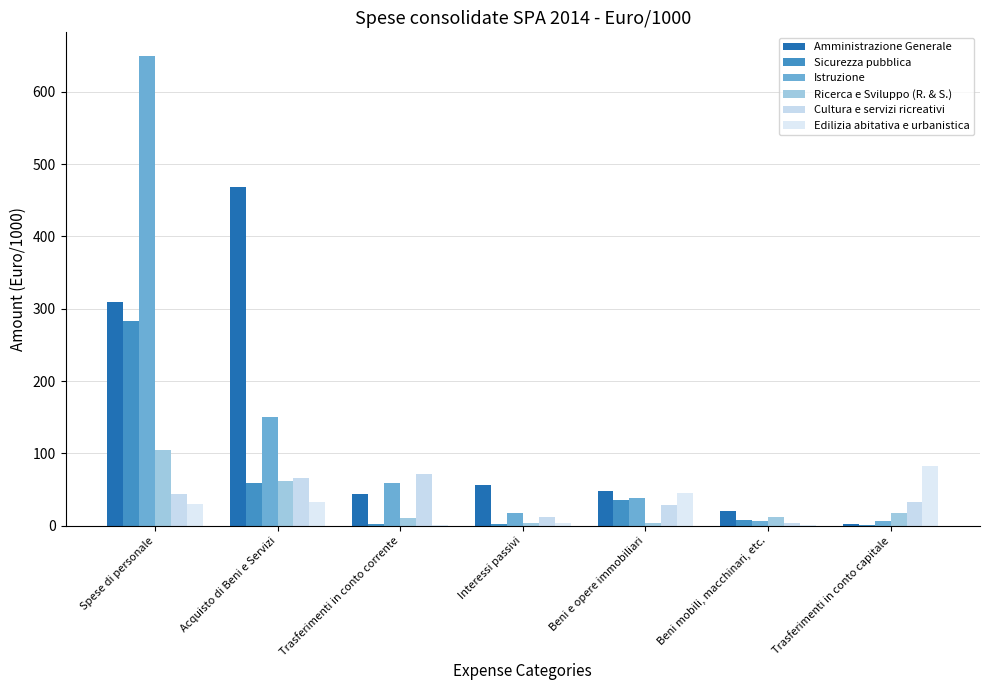

Reading right to left, extract all data points from this chart.

Amministrazione Generale: Trasferimenti in conto capitale=2.6	Beni mobili, macchinari, etc.=20.4	Beni e opere immobiliari=47.6	Interessi passivi=55.9	Trasferimenti in conto corrente=44.5	Acquisto di Beni e Servizi=468.3	Spese di personale=309.7
Sicurezza pubblica: Trasferimenti in conto capitale=1.4	Beni mobili, macchinari, etc.=7.6	Beni e opere immobiliari=35.8	Interessi passivi=2.8	Trasferimenti in conto corrente=1.9	Acquisto di Beni e Servizi=59.2	Spese di personale=283.0
Istruzione: Trasferimenti in conto capitale=7.0	Beni mobili, macchinari, etc.=6.3	Beni e opere immobiliari=38.4	Interessi passivi=17.0	Trasferimenti in conto corrente=59.0	Acquisto di Beni e Servizi=149.9	Spese di personale=649.8
Ricerca e Sviluppo (R. & S.): Trasferimenti in conto capitale=17.8	Beni mobili, macchinari, etc.=11.5	Beni e opere immobiliari=3.5	Interessi passivi=4.0	Trasferimenti in conto corrente=10.4	Acquisto di Beni e Servizi=61.8	Spese di personale=105.4
Cultura e servizi ricreativi: Trasferimenti in conto capitale=33.4	Beni mobili, macchinari, etc.=3.2	Beni e opere immobiliari=29.1	Interessi passivi=12.6	Trasferimenti in conto corrente=72.1	Acquisto di Beni e Servizi=66.5	Spese di personale=44.2
Edilizia abitativa e urbanistica: Trasferimenti in conto capitale=82.5	Beni mobili, macchinari, etc.=0.7	Beni e opere immobiliari=44.6	Interessi passivi=3.1	Trasferimenti in conto corrente=1.1	Acquisto di Beni e Servizi=33.2	Spese di personale=30.8